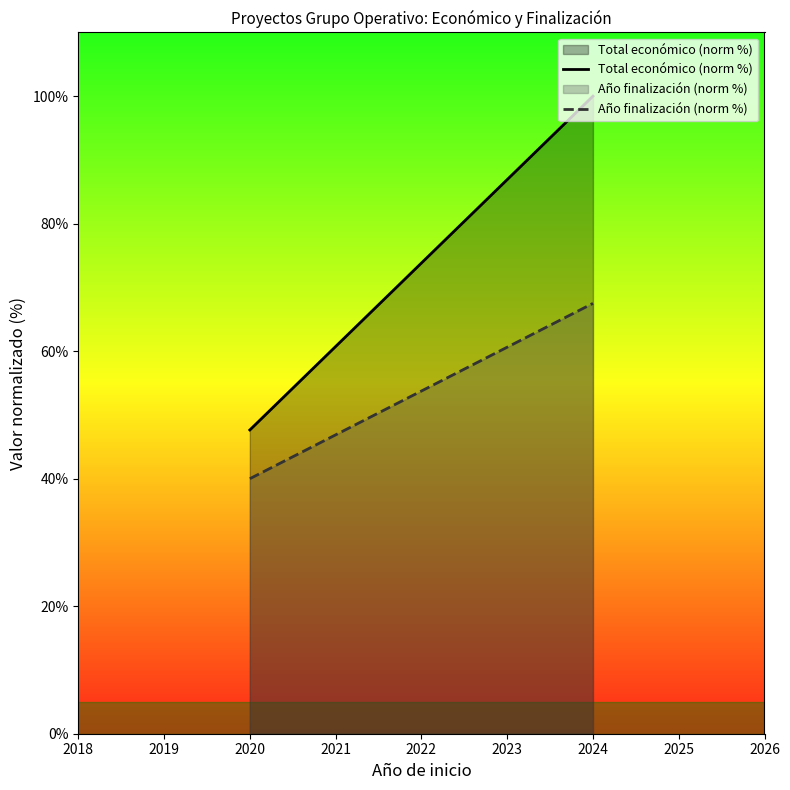

At which label does Total económico (norm %) reach its peak?

2024